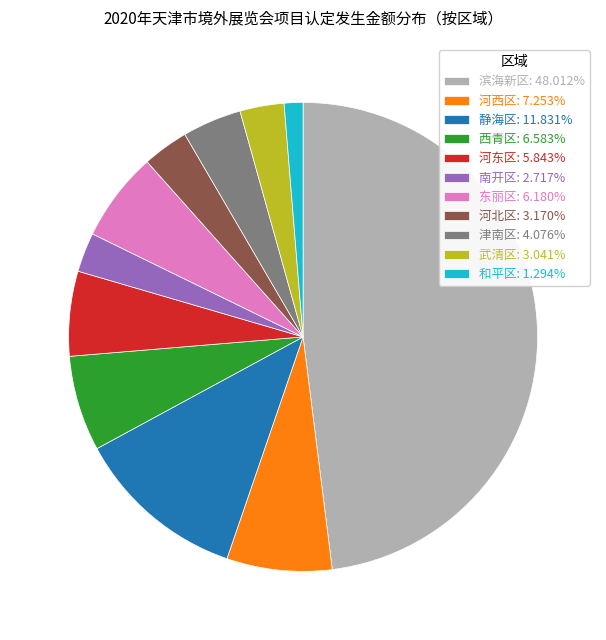

What is the ratio of the value at 武清区 to the value at 东丽区?

0.5